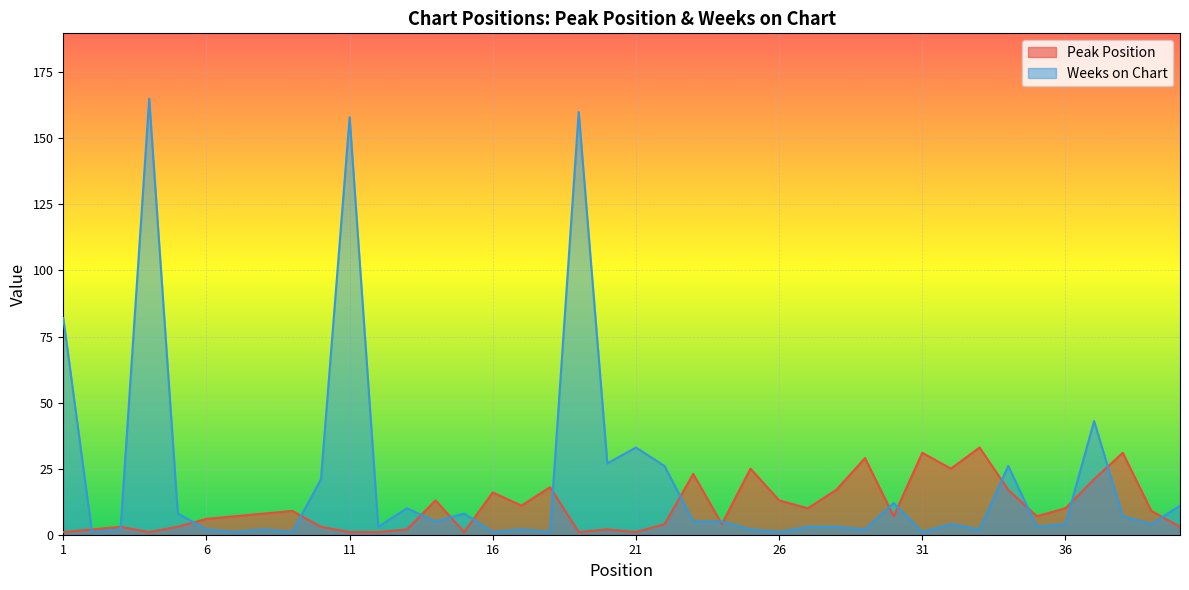

The Weeks on Chart series shows 1 at 18. True or false?

False